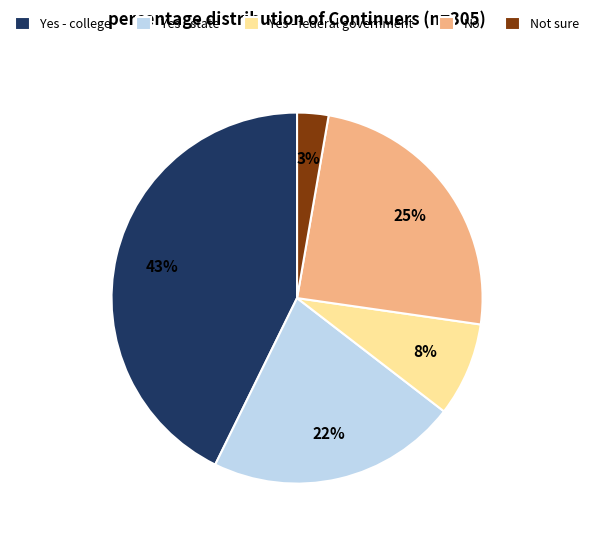

How many slices are in this pie chart?

5